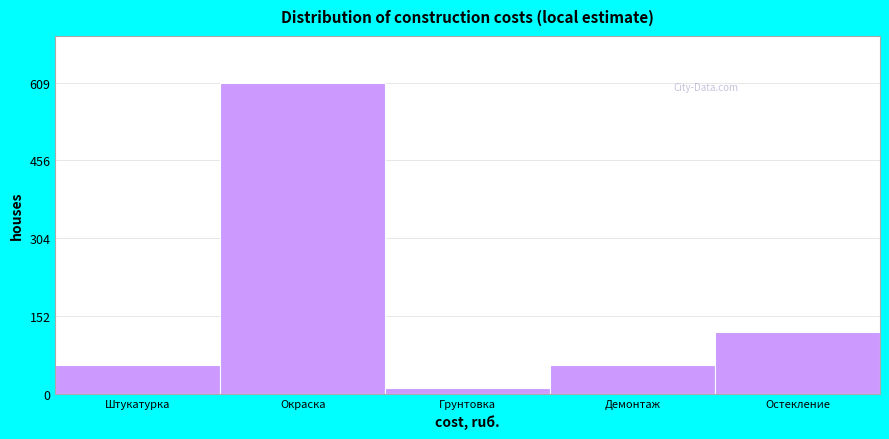

Which label corresponds to the smallest value in the chart?

Грунтовка